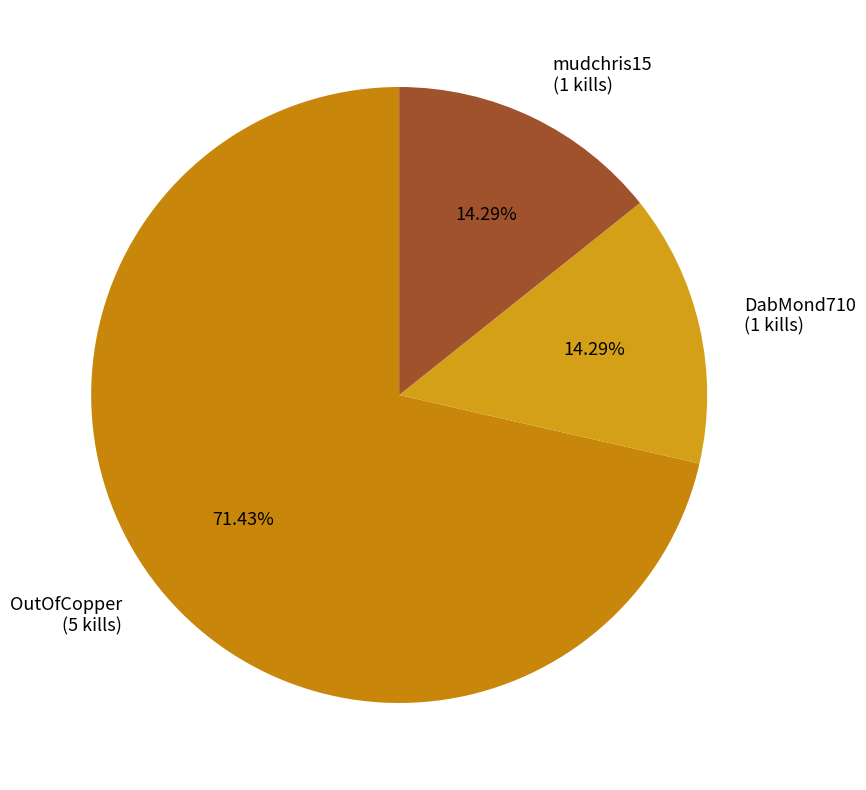

Is there a majority slice in this chart?

Yes